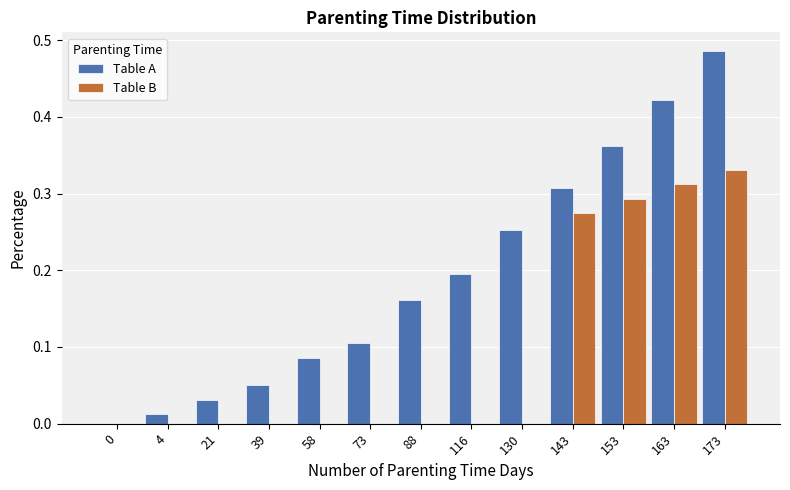

What is the sum of all Table A values?

2.5